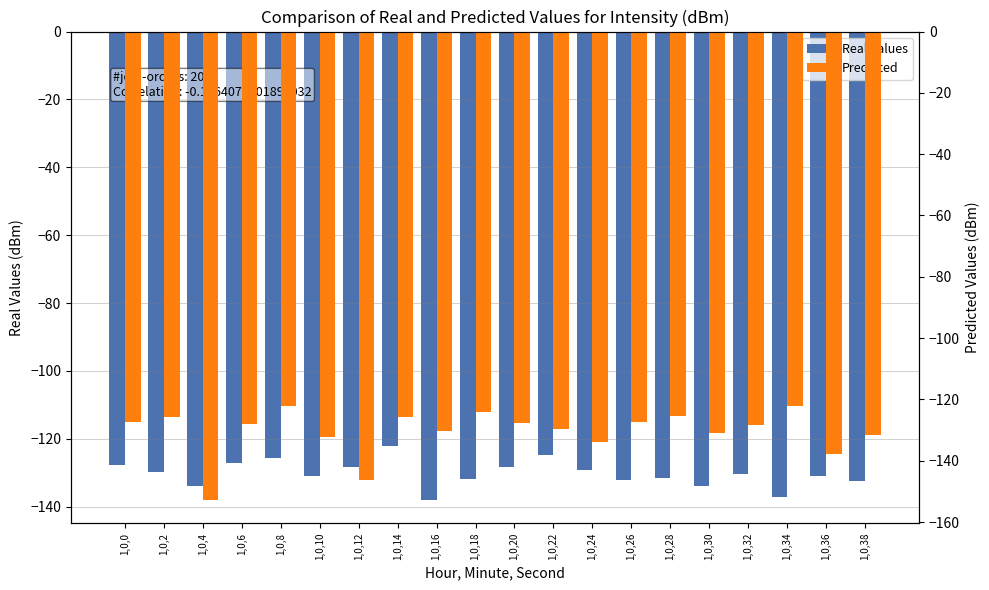

Which series has the largest range (max minus min)?

Predicted